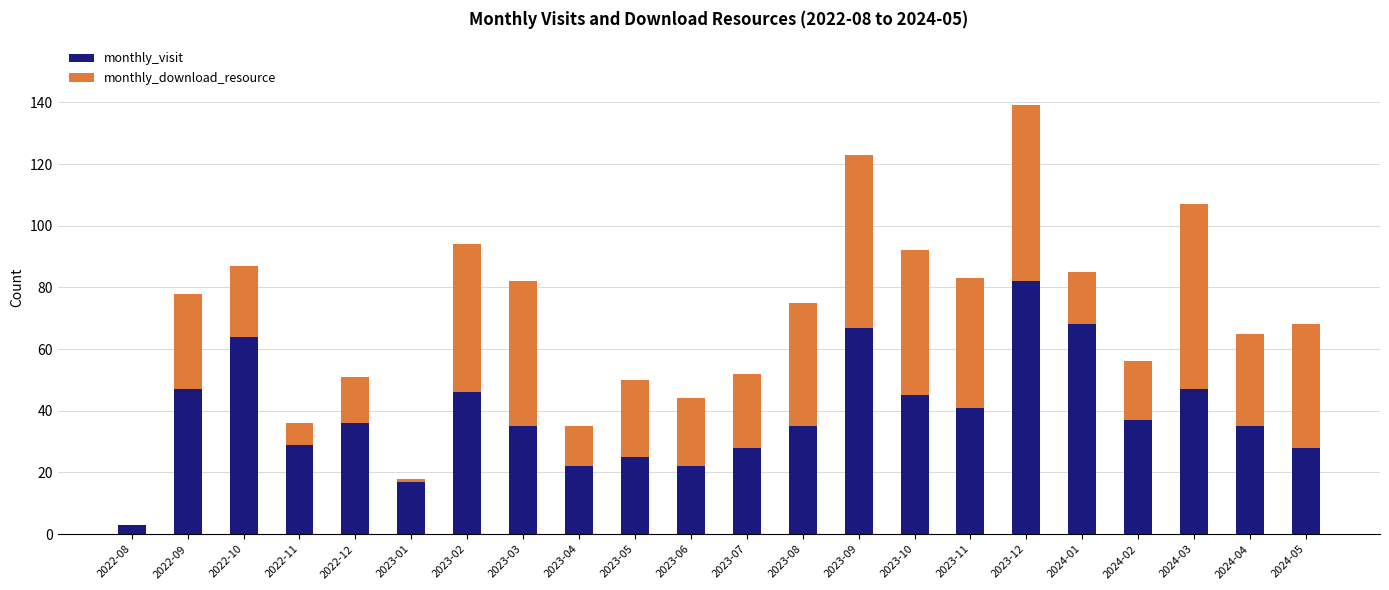

What is the total value across all series at 2023-01?

18